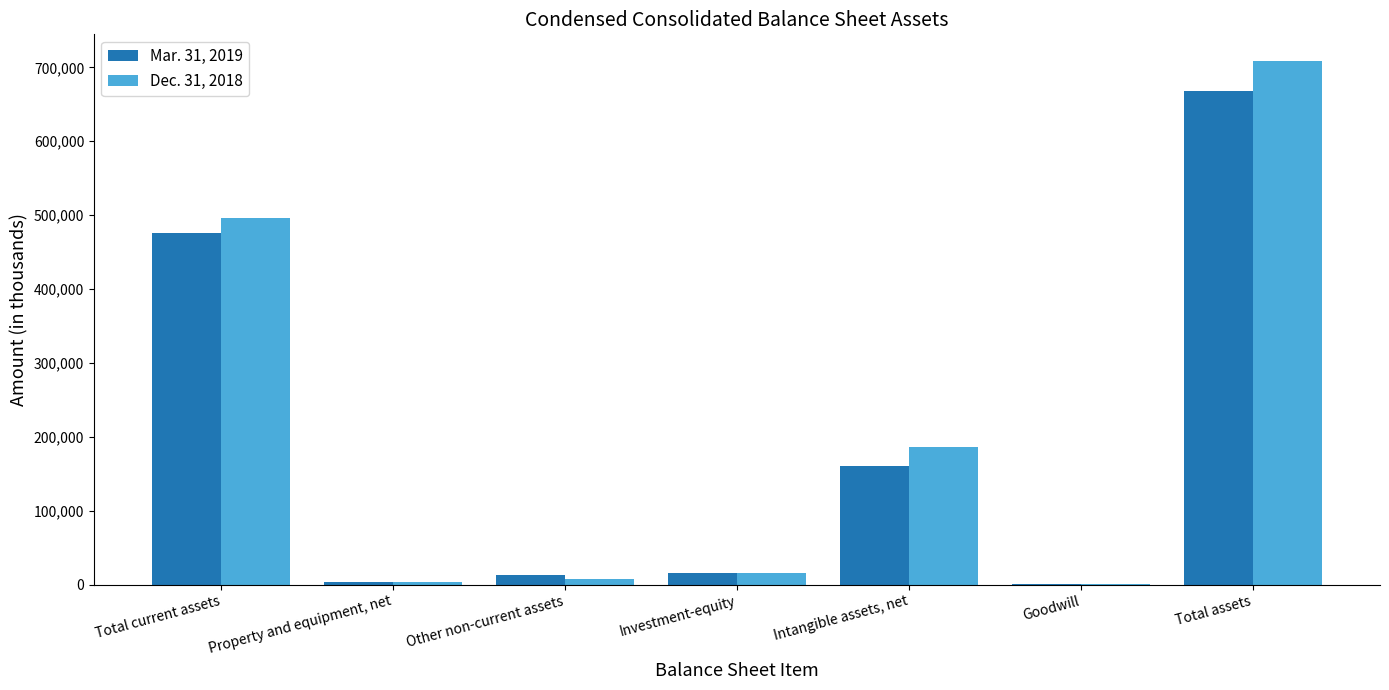

The Mar. 31, 2019 series shows 992892 at Total assets. True or false?

False